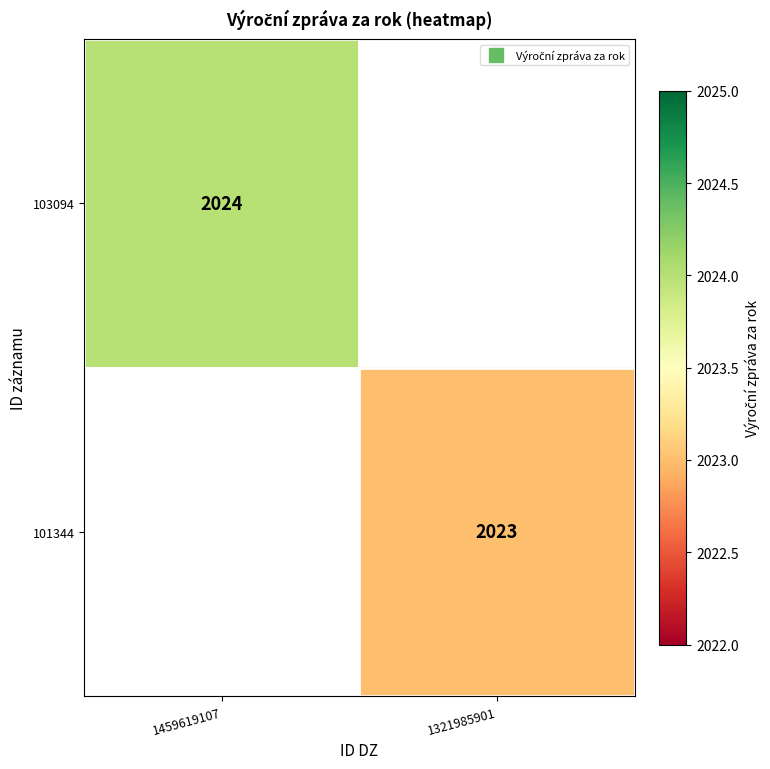

Which category has the highest value across all series?

1459619107